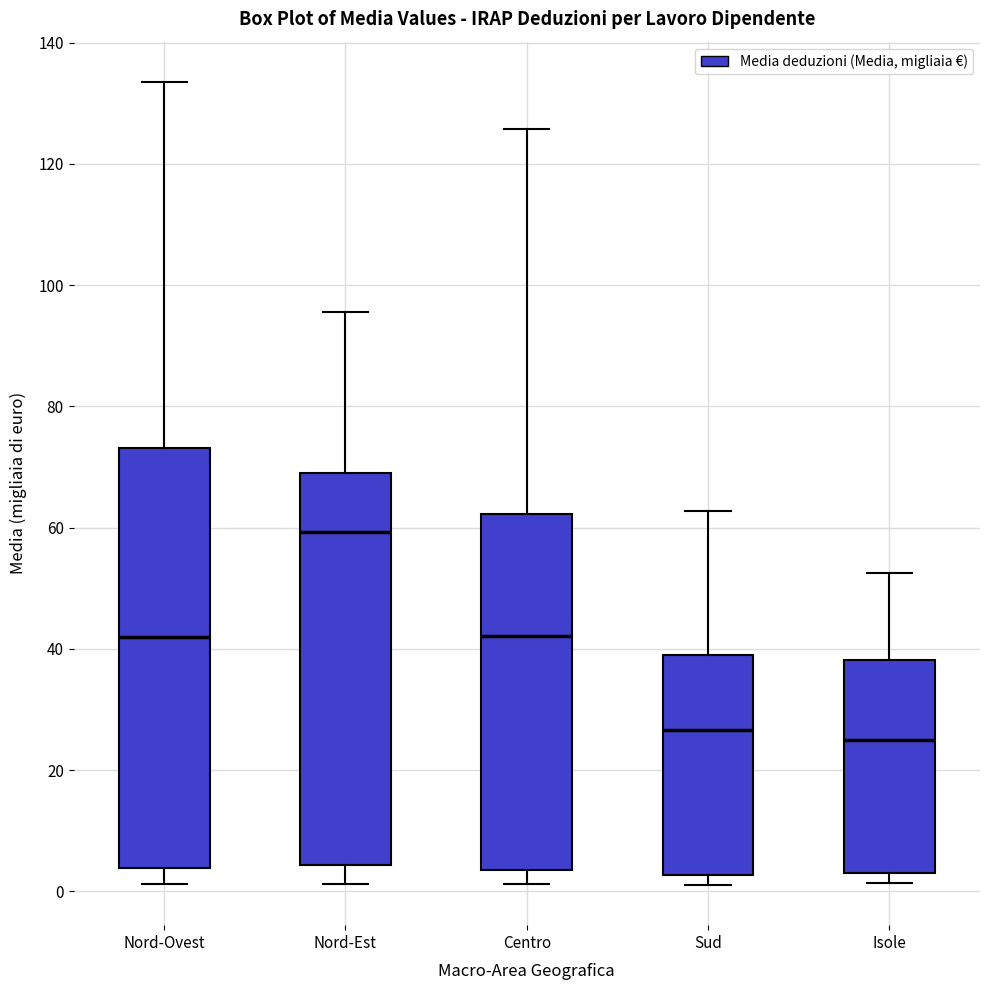

Which box's median line is the highest?

Nord-Est